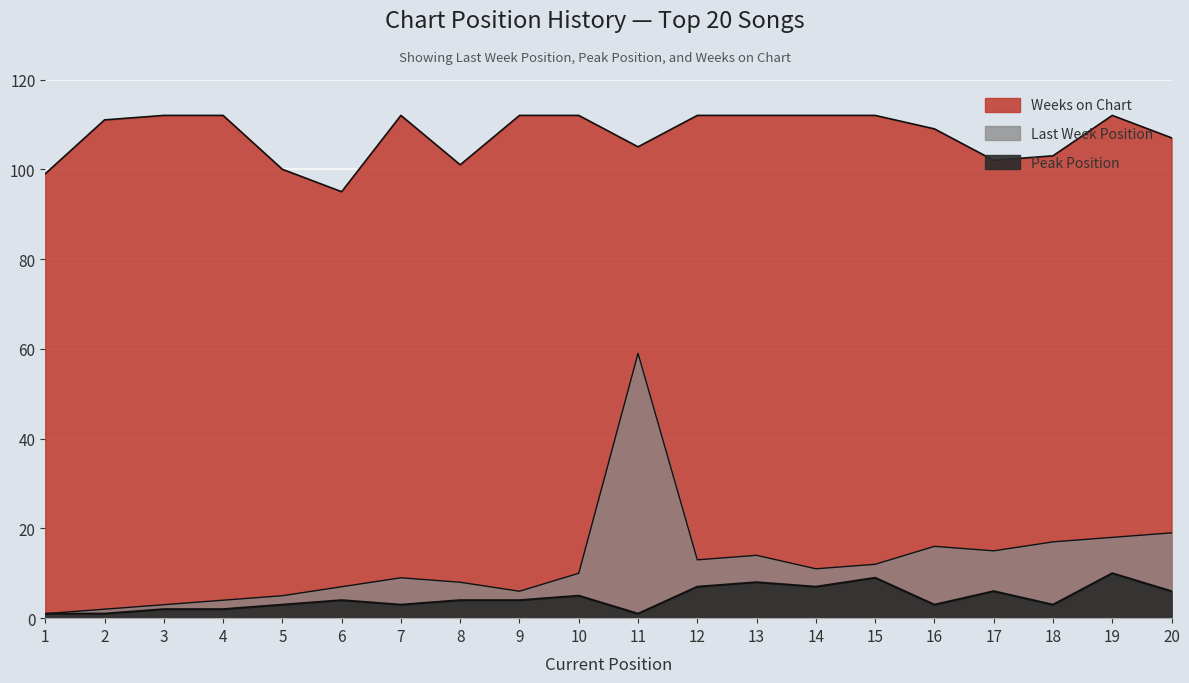

What is the maximum value shown in the chart?

112